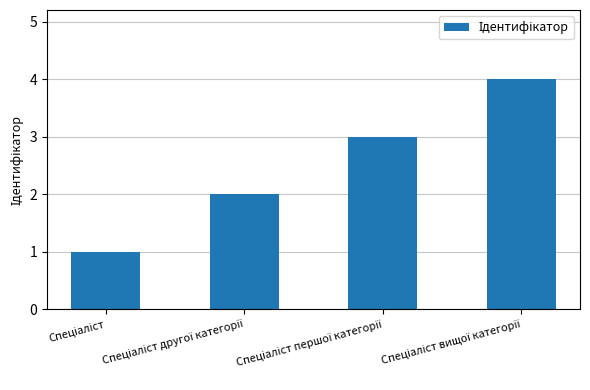

How many values are between 2 and 4?

3